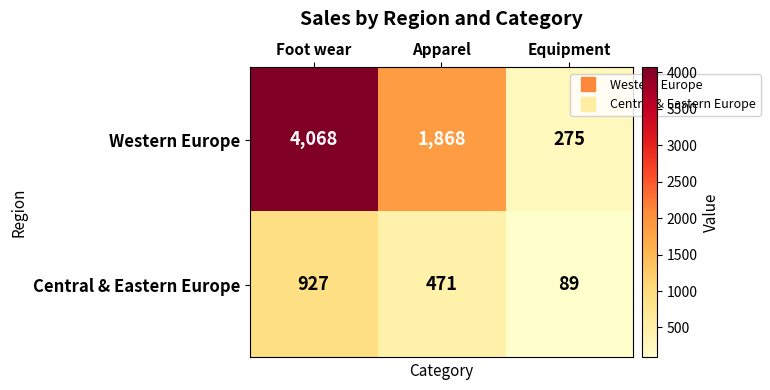

At Foot wear, list the series in order from smallest to largest.

Central & Eastern Europe, Western Europe